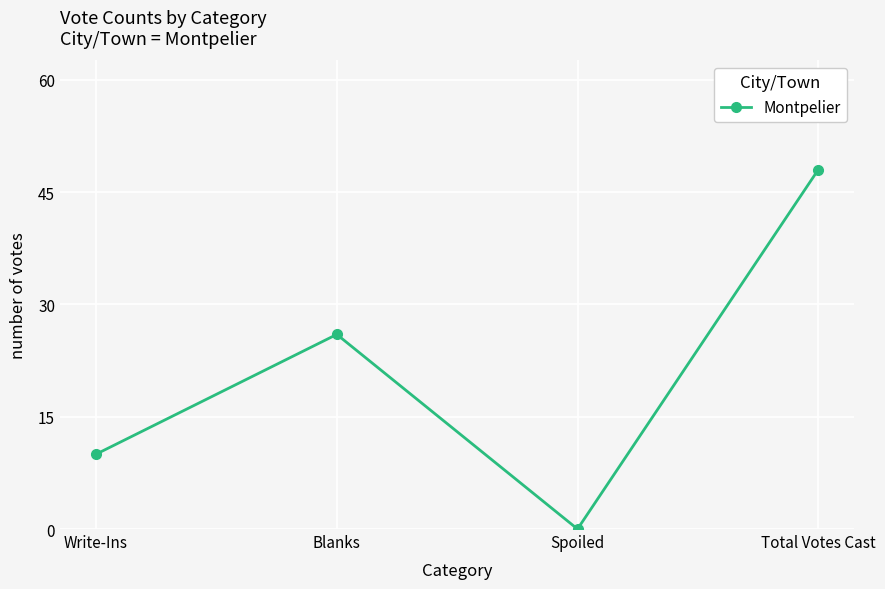

Reading left to right, list all the values displayed in this chart.

Write-Ins=10	Blanks=26	Spoiled=0	Total Votes Cast=48